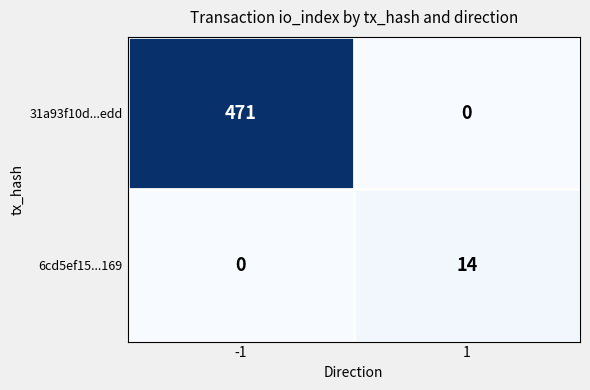

What is the difference between the maximum and minimum values in the 6cd5ef15...169 series?

14